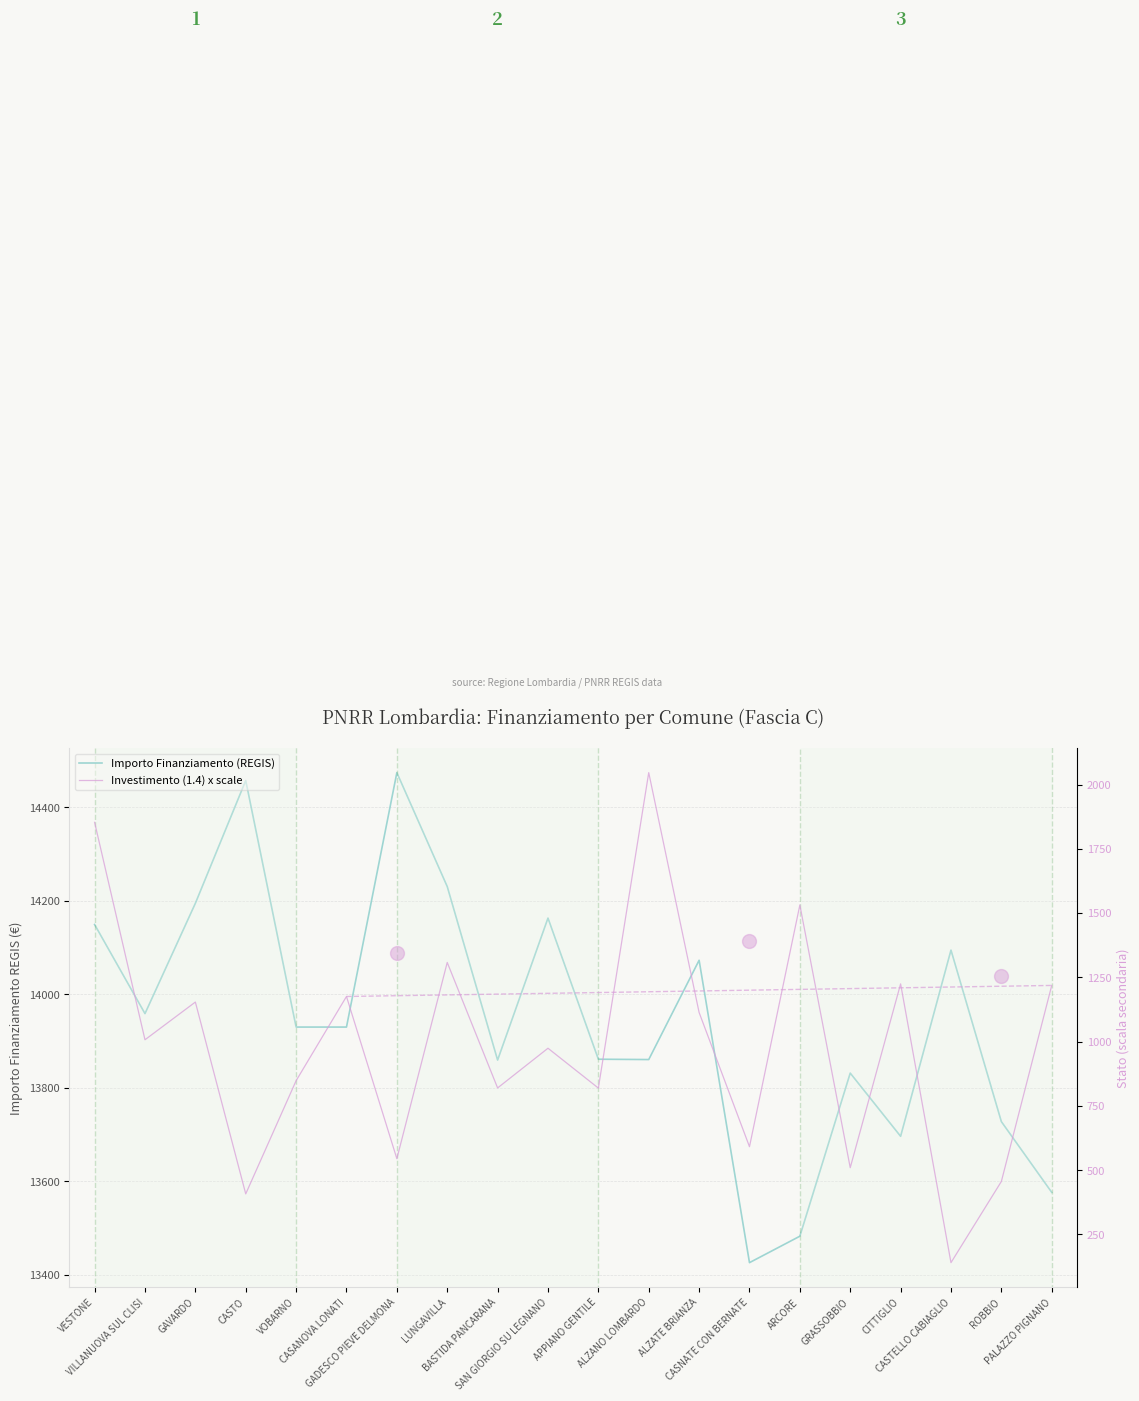

What is the sum of all Investimento (1.4) x scale values?

19740.2